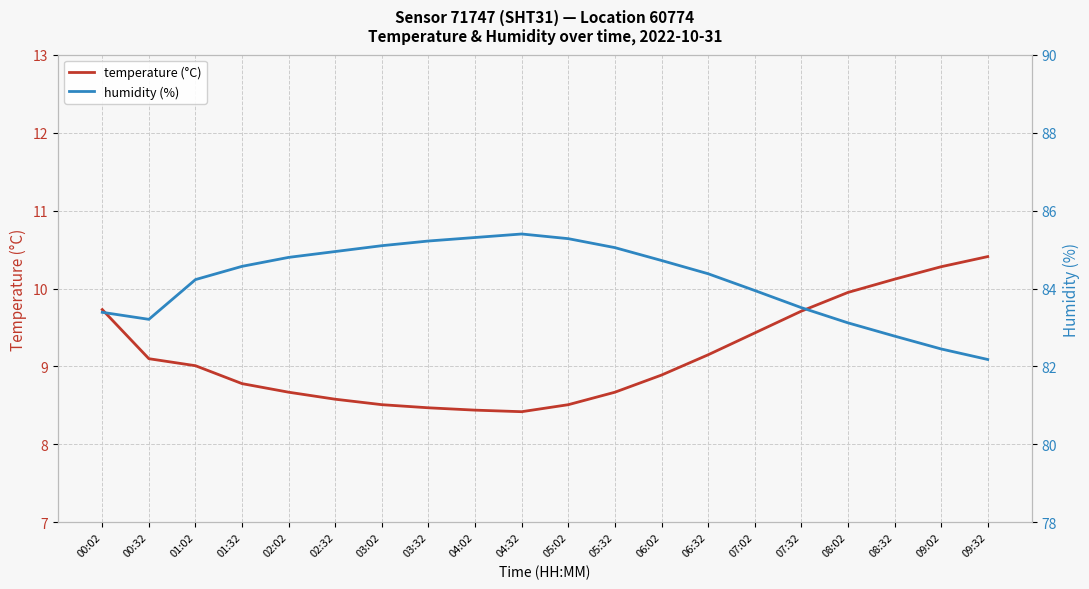

Rank the series by their average value, from highest to lowest.

humidity (%), temperature (°C)